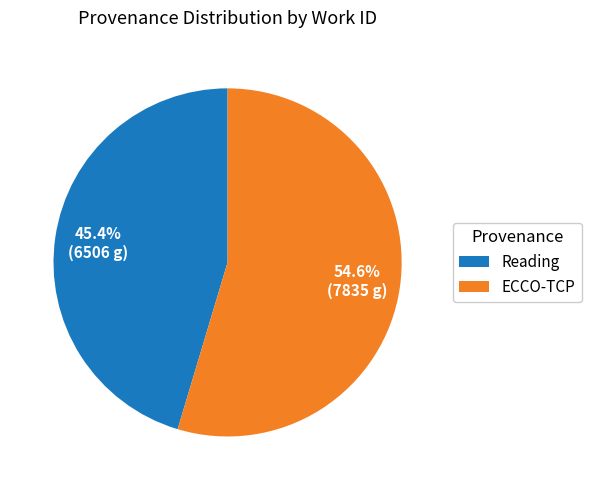

Which has a higher value, Reading or ECCO-TCP?

ECCO-TCP